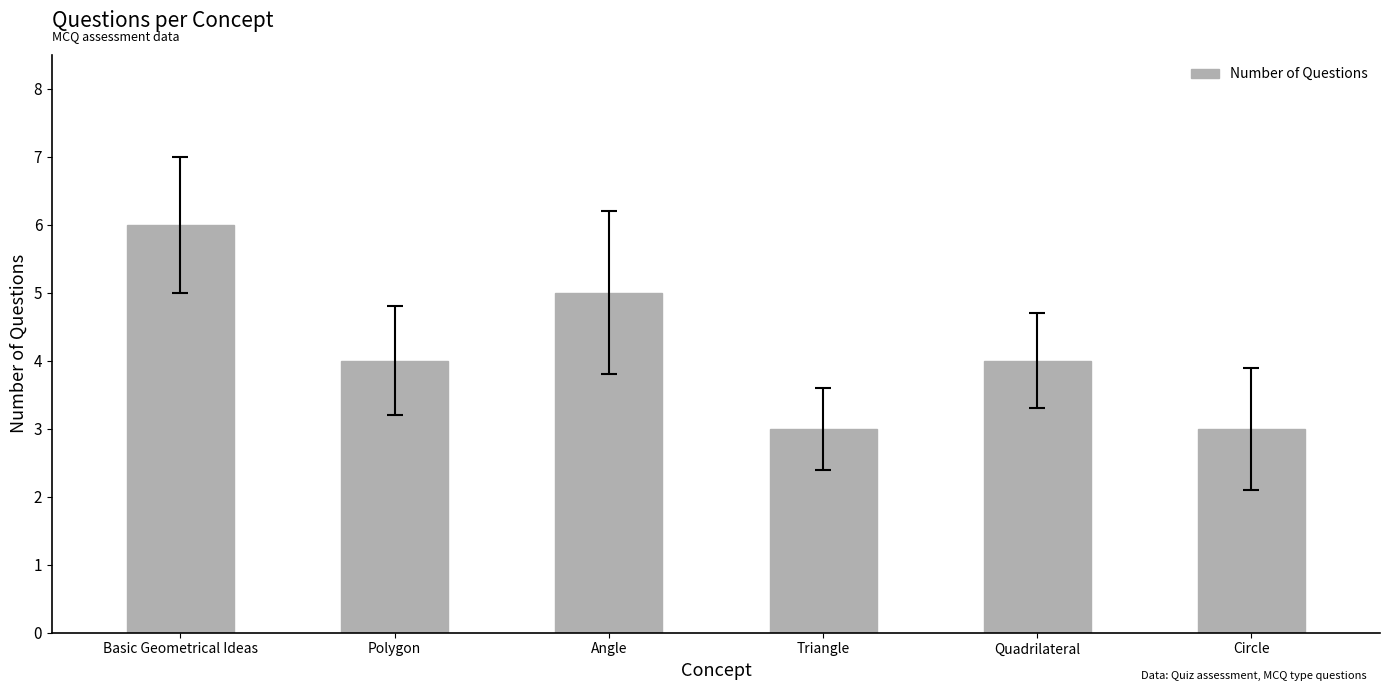

What is the difference between the maximum and second lowest values?

3